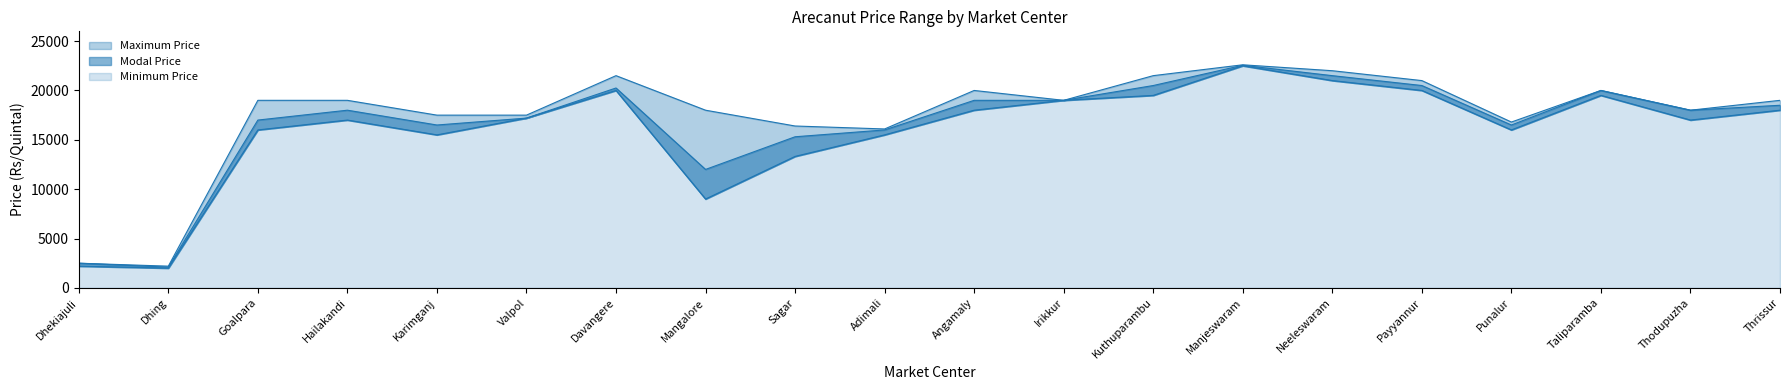

Which label corresponds to the largest value in the chart?

Manjeswaram